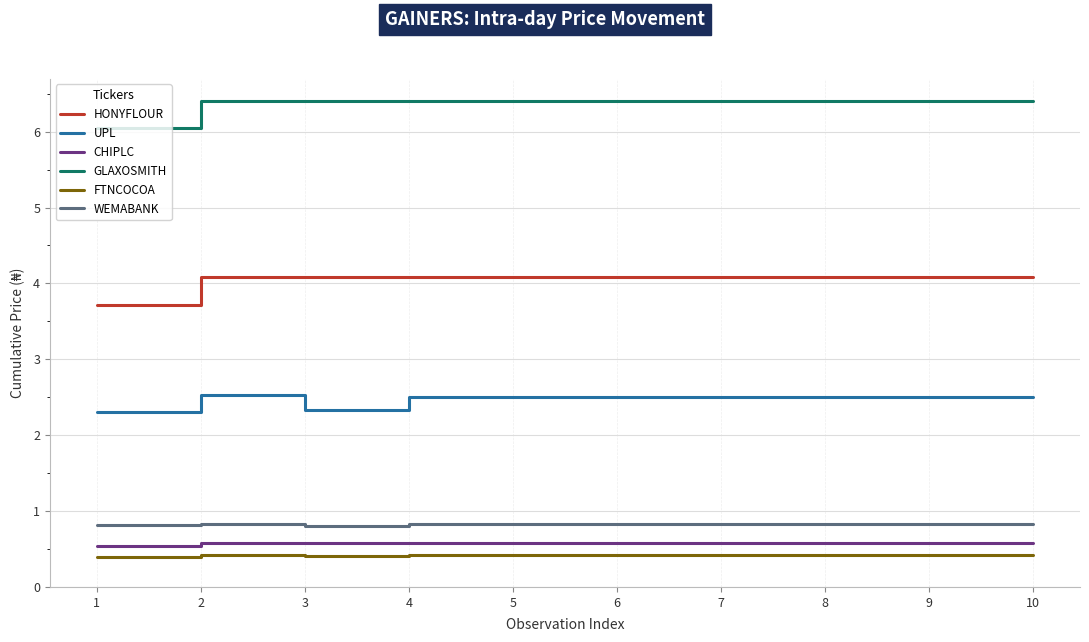

What is the spread (max minus min) of values at 6?

6.0